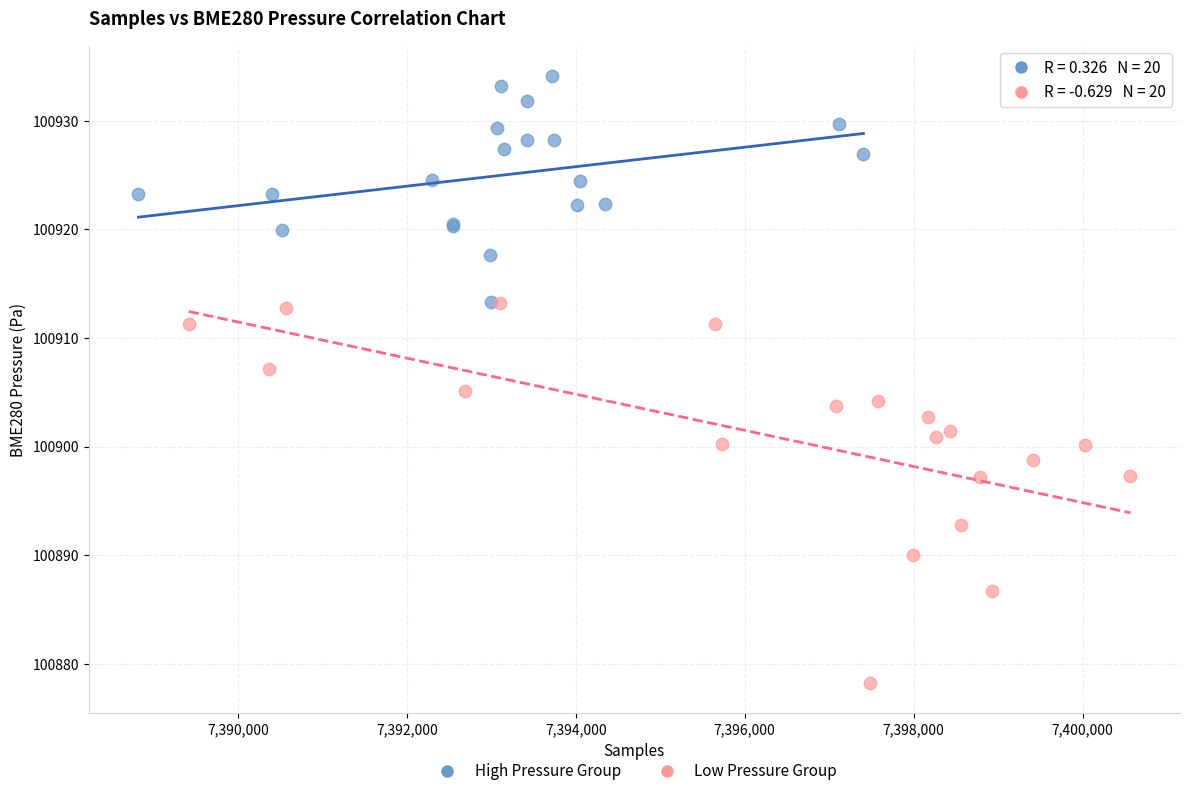

Which series reaches the minimum Y coordinate?

Low Pressure Group